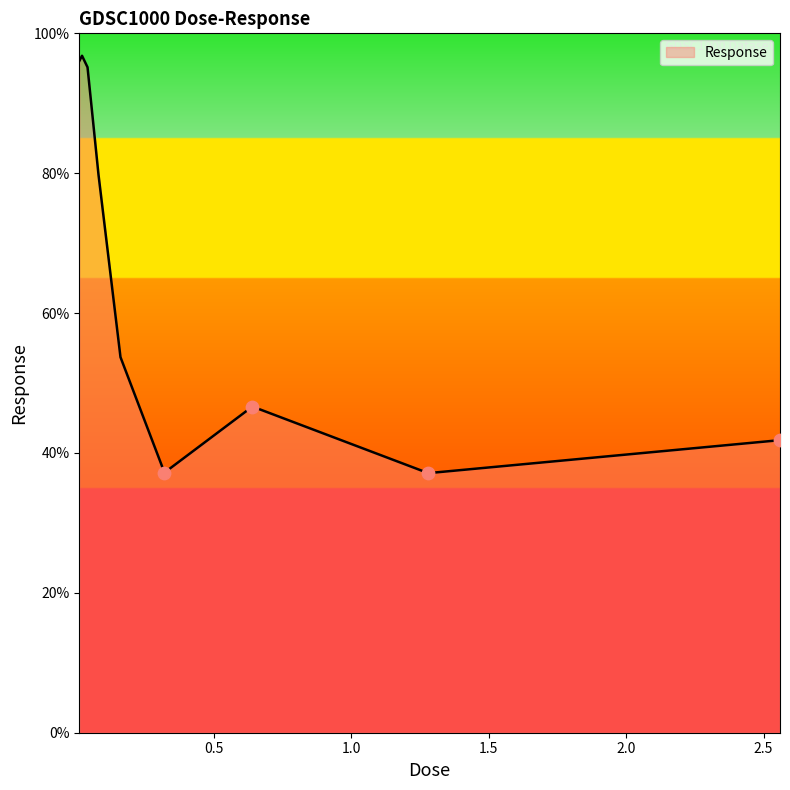

What is the maximum value shown in the chart?

96.8